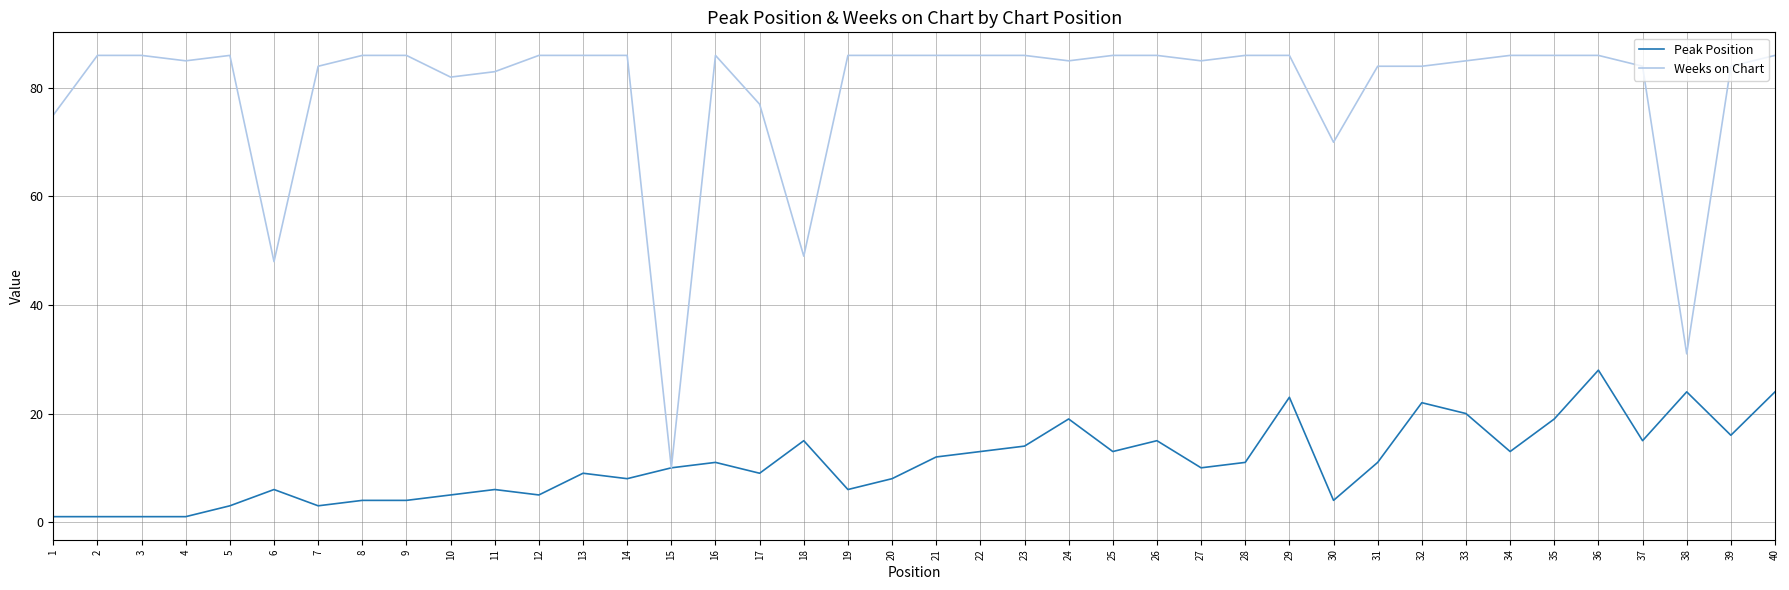

True or false: Weeks on Chart has a value of 153 at 8.

False